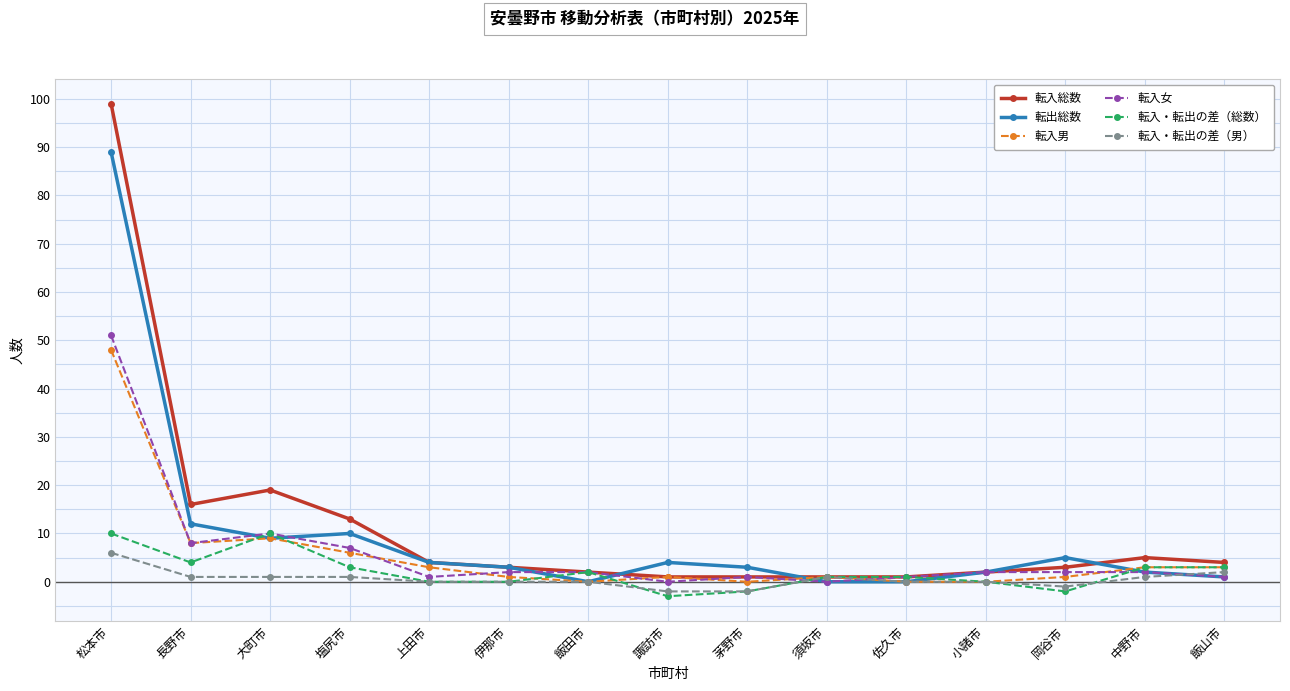

How many lines are shown in the chart?

6